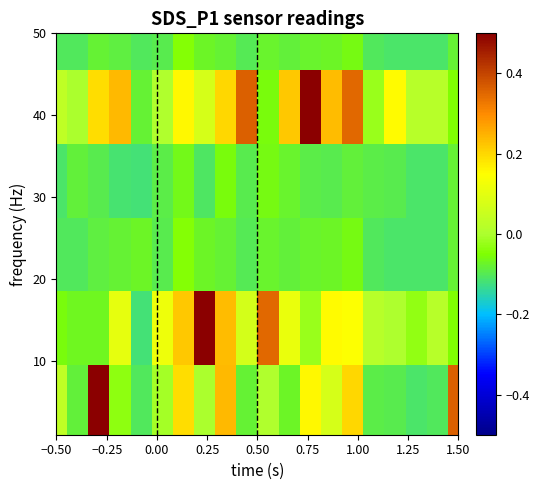

How many categories are shown in the chart?

20